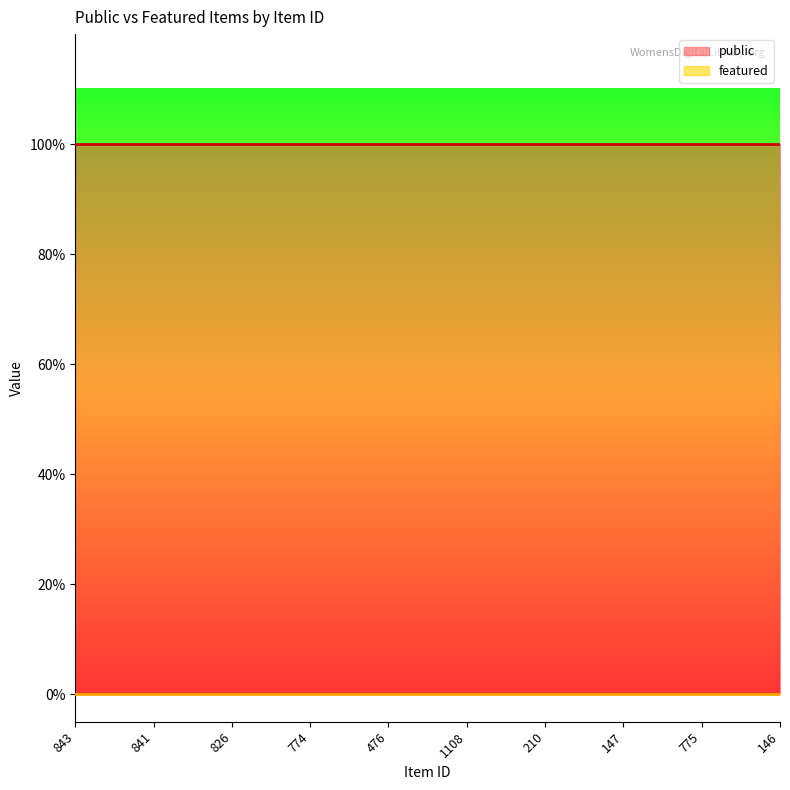

Is the value of public at 210 greater than the value of featured at 476?

Yes